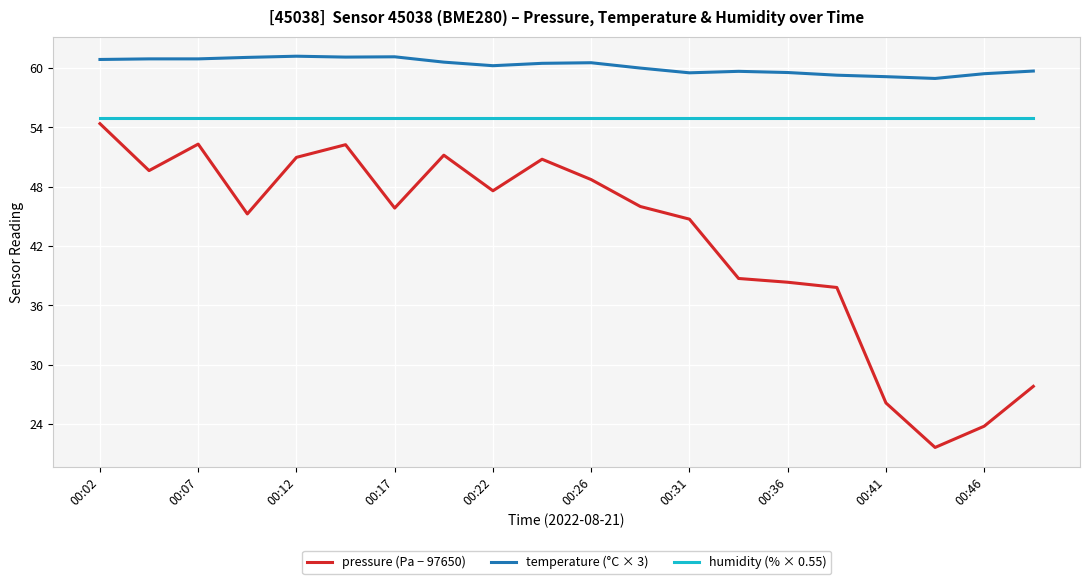

List the series in order of their overall mean, highest first.

temperature (°C × 3), humidity (% × 0.55), pressure (Pa − 97650)